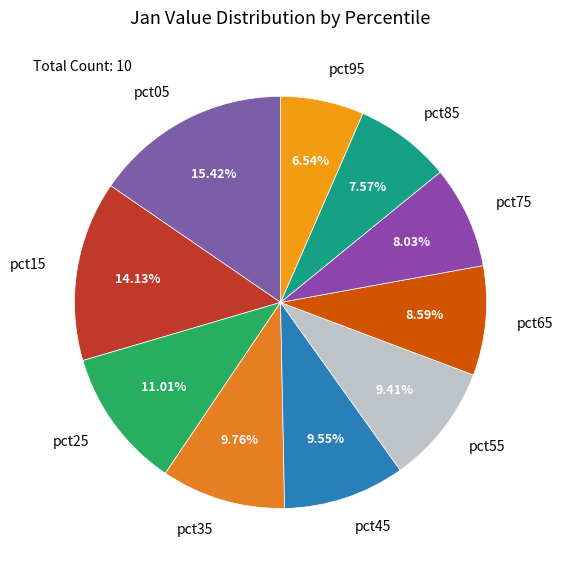

Count the number of slices in the pie.

10